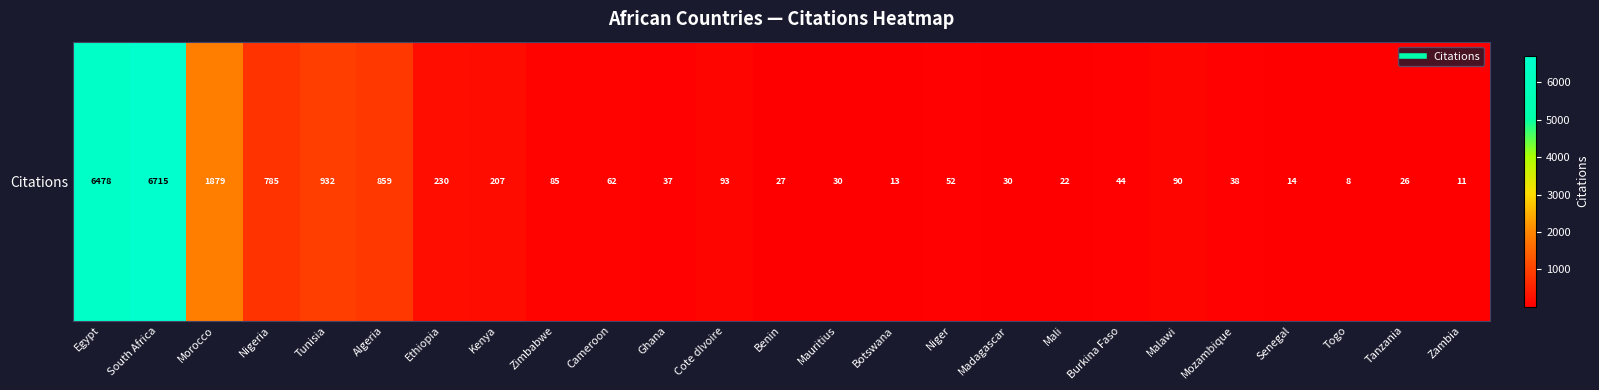

Rank the categories by value from lowest to highest.

Togo, Zambia, Botswana, Senegal, Mali, Tanzania, Benin, Mauritius, Madagascar, Ghana, Mozambique, Burkina Faso, Niger, Cameroon, Zimbabwe, Malawi, Cote dIvoire, Kenya, Ethiopia, Nigeria, Algeria, Tunisia, Morocco, Egypt, South Africa